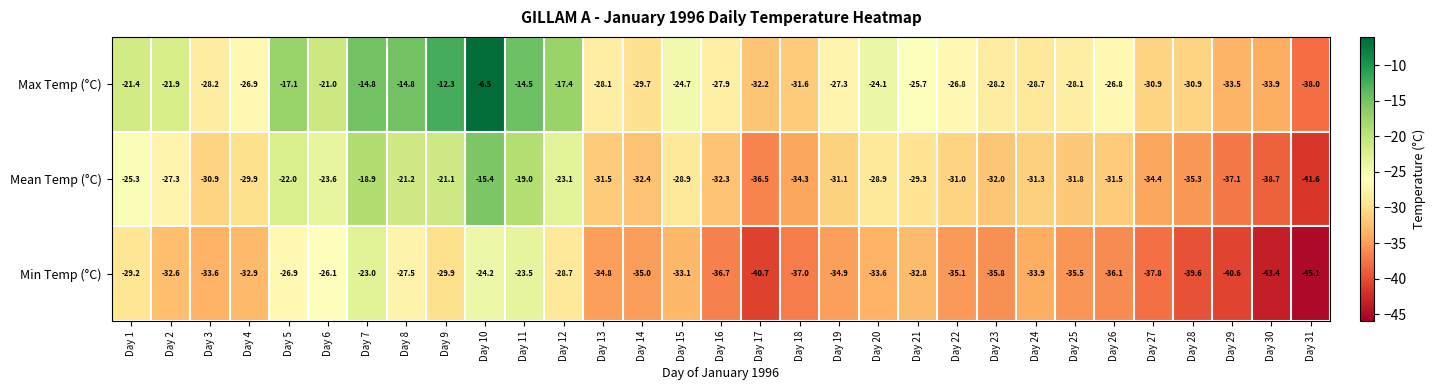

The value of Max Temp (°C) at Day 11 is -14.5. True or false?

True